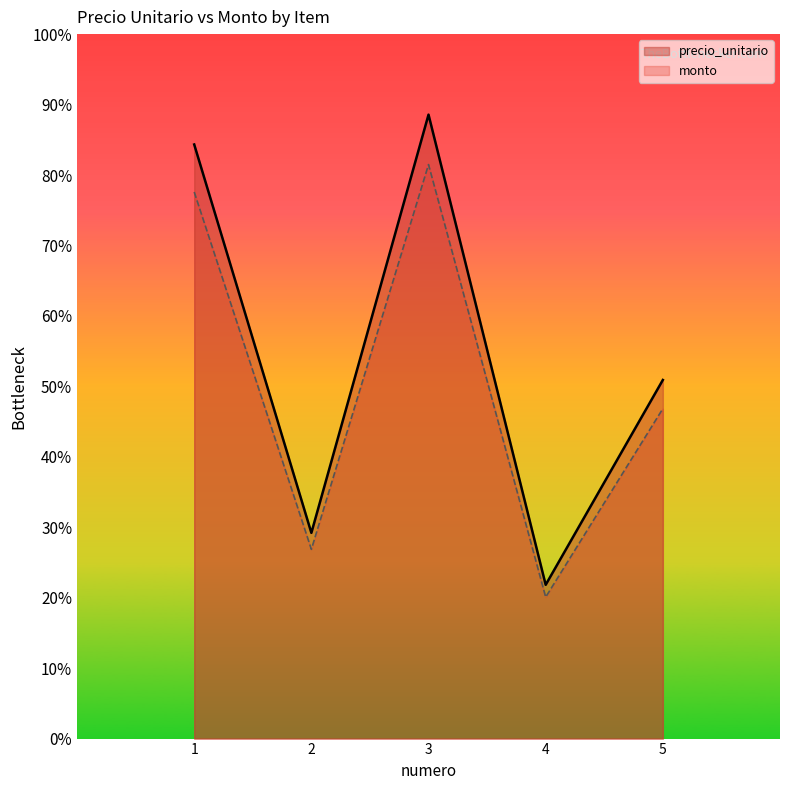

Reading left to right, extract all data points from this chart.

precio_unitario: 50600000.0	17519498.0	53141498.0	13096717.0	30542287.0
monto: 46552000.0	16117938.2	48890178.2	12048979.6	28098904.0